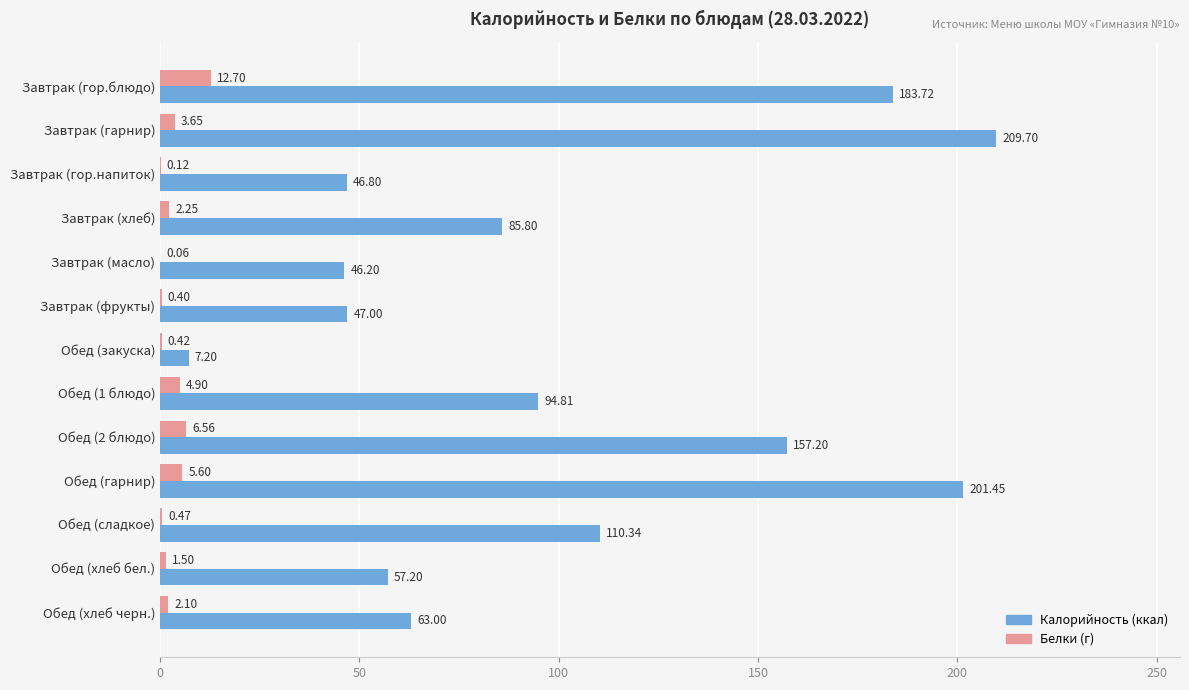

How many series are shown in this chart?

2